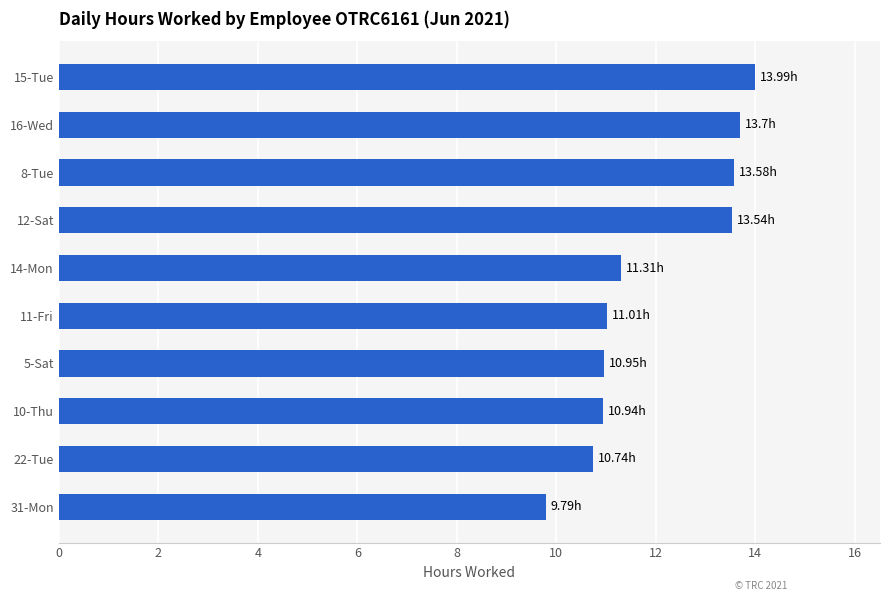

Which has a higher value, 15-Tue or 14-Mon?

15-Tue